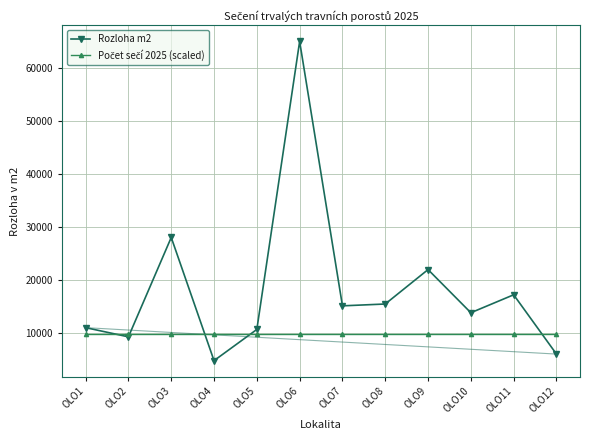

Which series has the largest range (max minus min)?

Rozloha m2